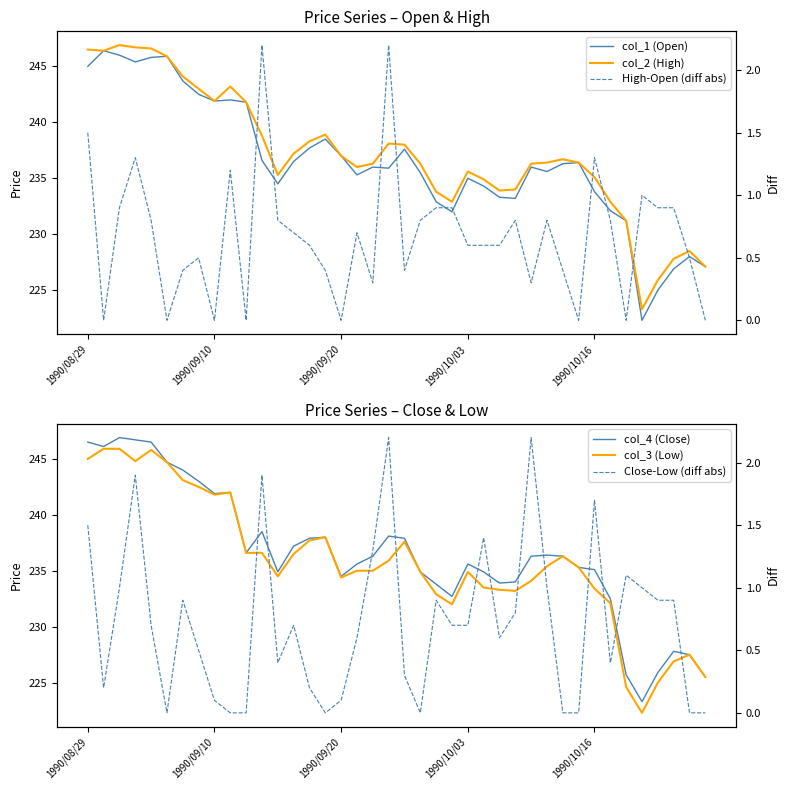

What is the value of the col_1 (Open) point at the 2nd from the left?

246.4